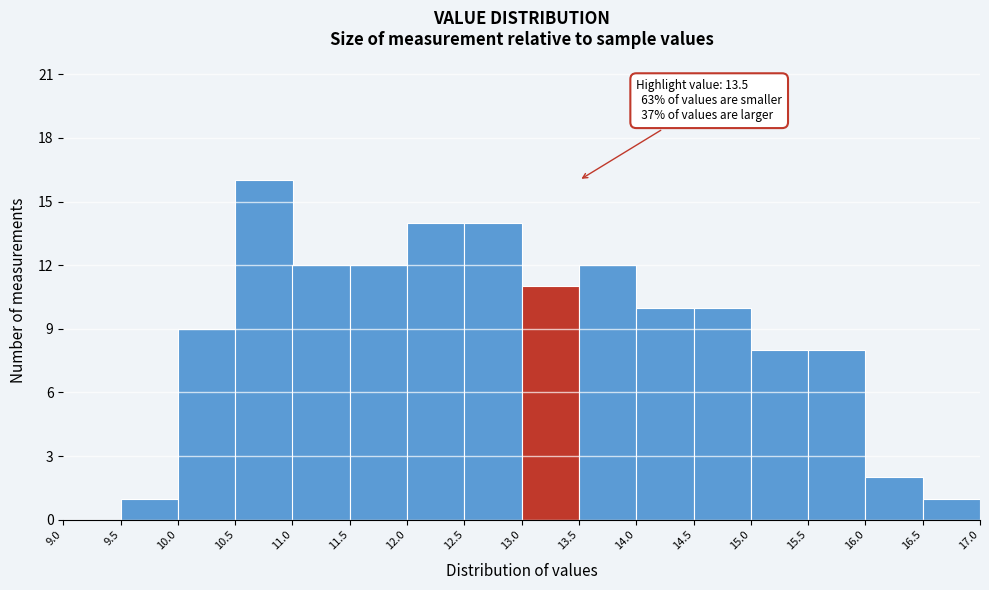

Which range on the x-axis has the tallest bar?

10.5 to 11.0